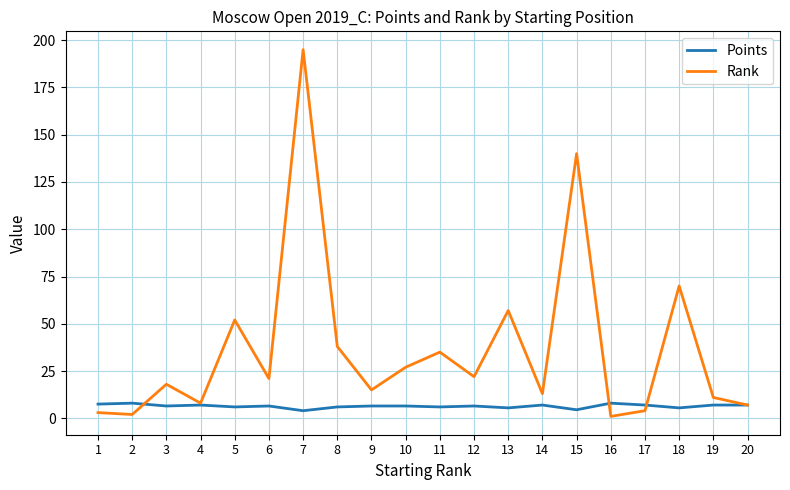

What is the greatest value displayed?

195.0